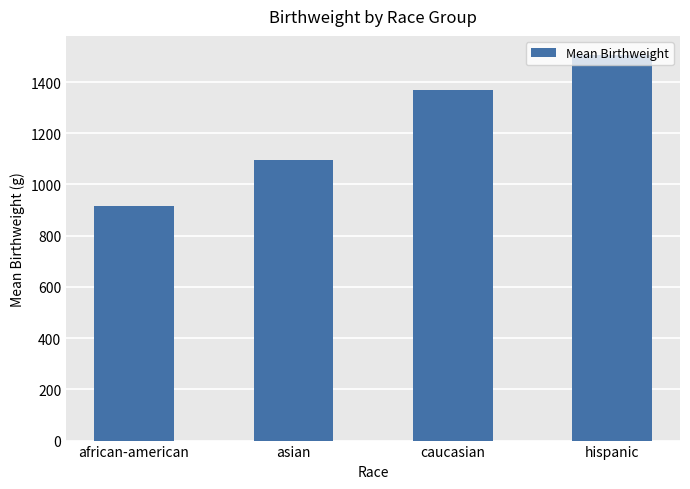

At which label does the data first exceed 1369?

caucasian